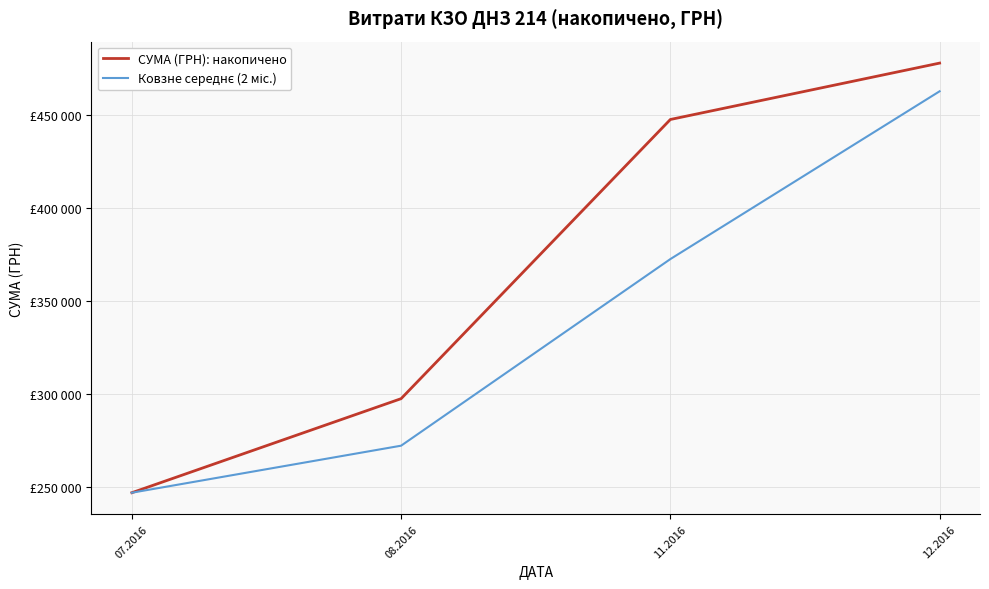

What is the label of the 4th point from the left?

12.2016